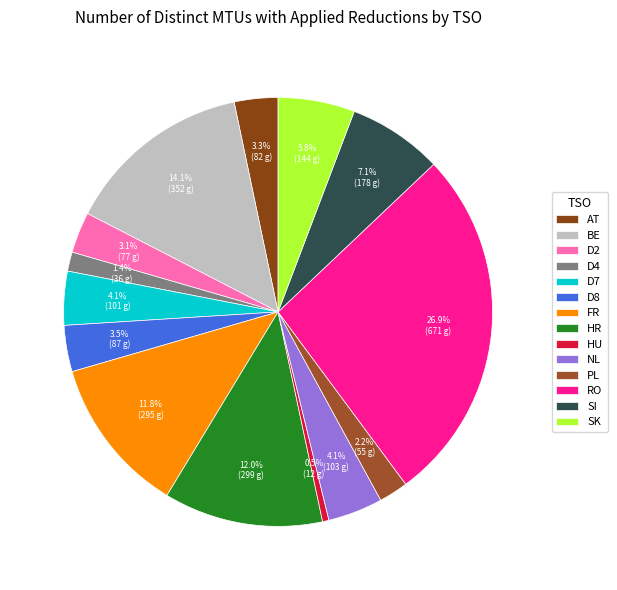

True or false: SK accounts for 20% of the total.

False